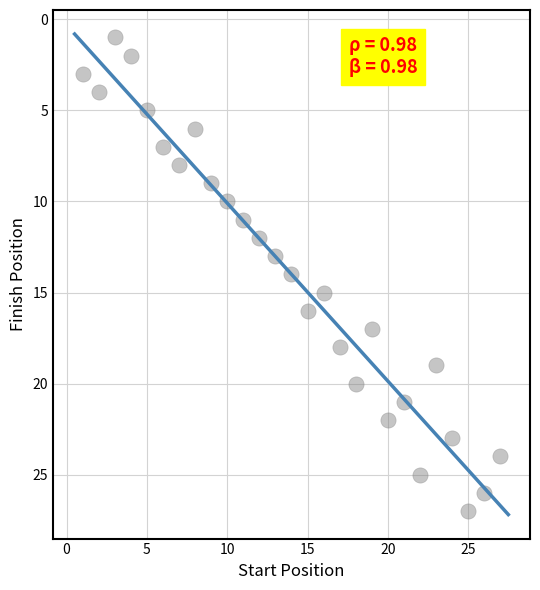

What is the range of X values (max minus min)?

26